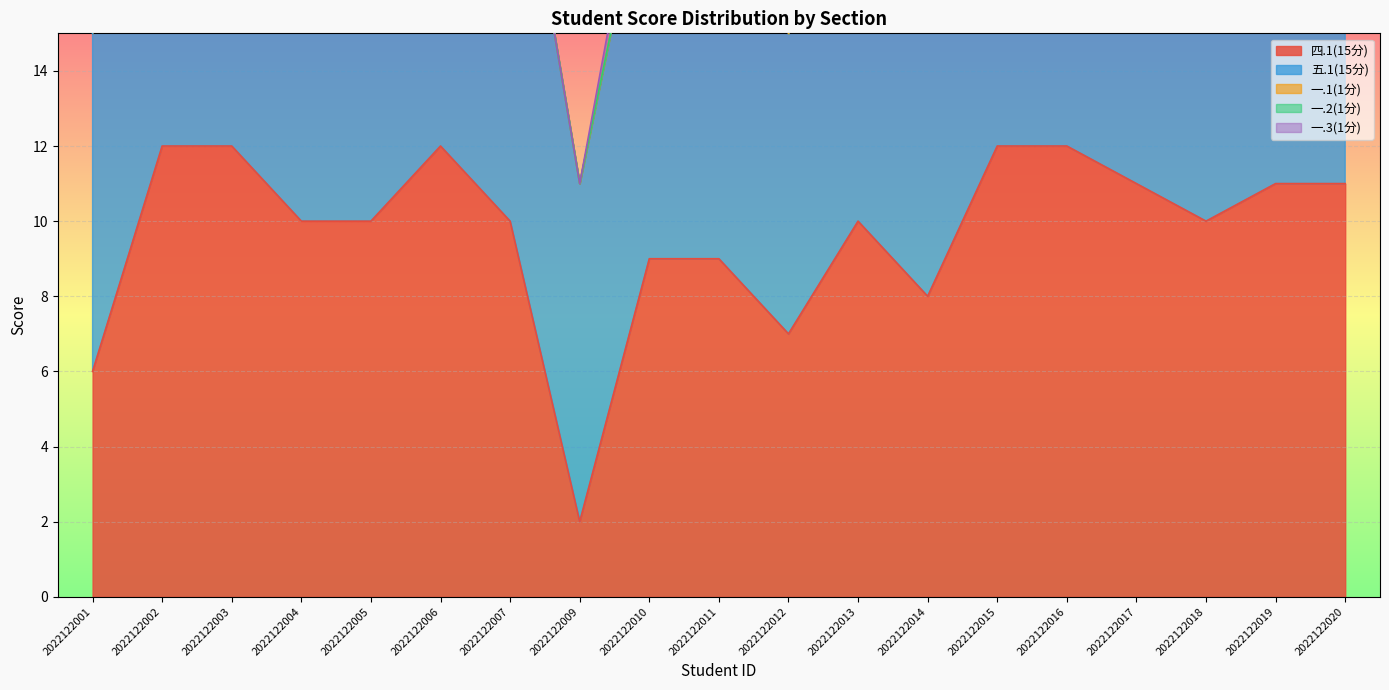

Rank the series at 2022122016 from lowest to highest value.

一.1(1分), 一.2(1分), 一.3(1分), 四.1(15分), 五.1(15分)